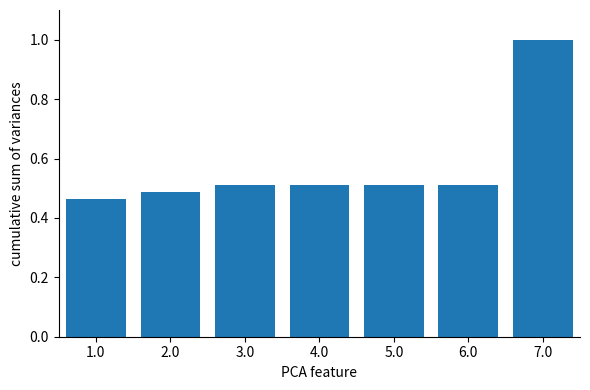

What position from the right is 5.0?

3